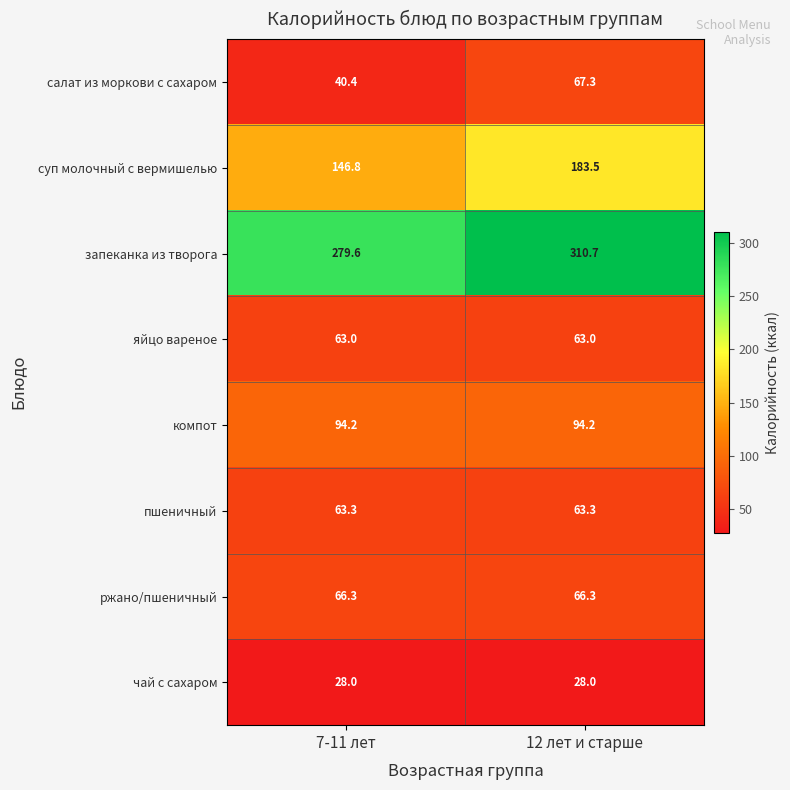

Rank the series at 12 лет и старше from highest to lowest value.

запеканка из творога, суп молочный с вермишелью, компот, салат из моркови с сахаром, ржано/пшеничный, пшеничный, яйцо вареное, чай с сахаром